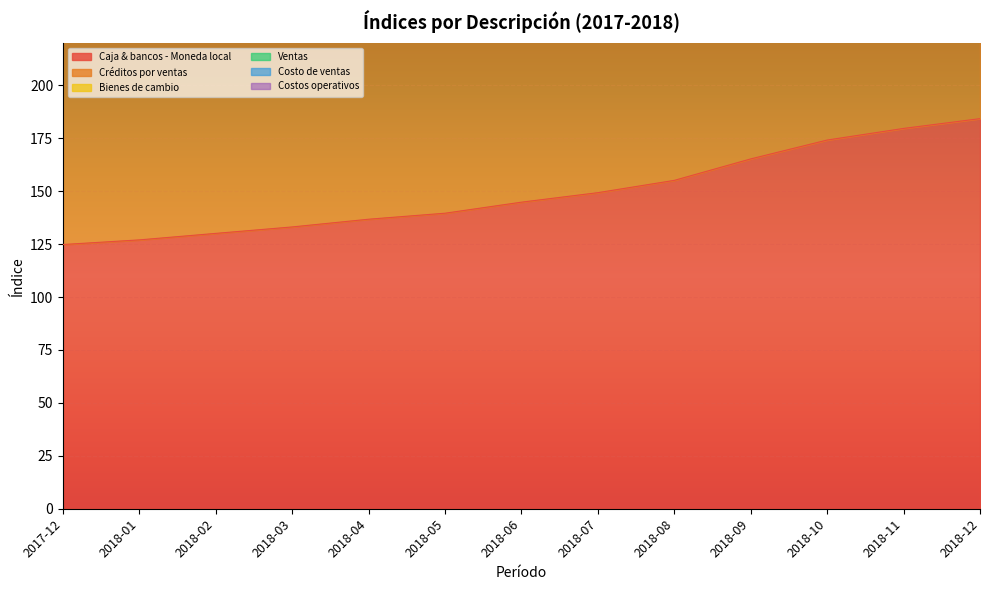

True or false: Créditos por ventas and Bienes de cambio intersect in this chart.

False